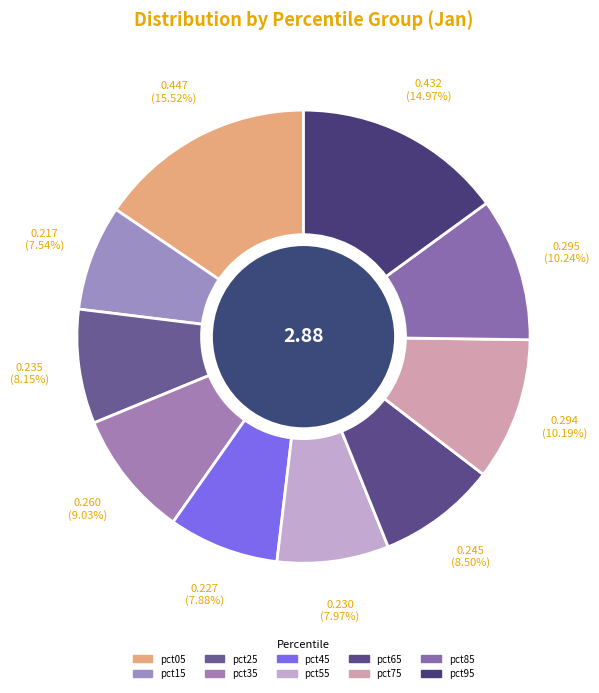

To the nearest percent, what percentage of the pie is pct25?

8%